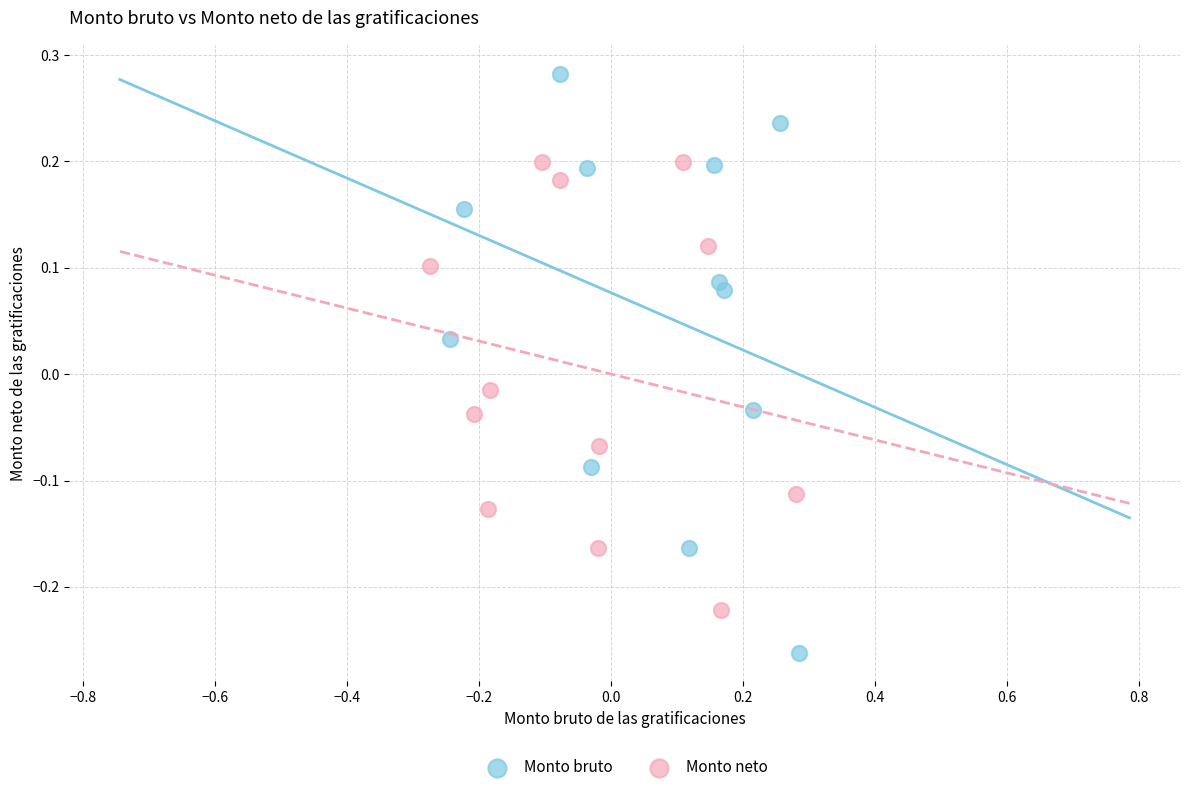

What are all the series names shown in the legend?

Monto bruto, Monto neto